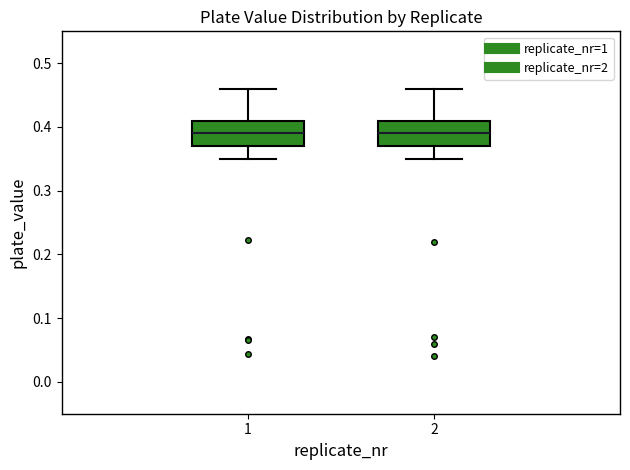

Reading left to right, transcribe this box plot: for each box, give where its median line is, the range the box spans, and where its two whiskers end, as read against the y-axis. The values are not printed on the chart, so give them approximately, as read against the axis.

1: median 0.39, box 0.37 to 0.41, whiskers 0.35 to 0.46
2: median 0.39, box 0.37 to 0.41, whiskers 0.35 to 0.46